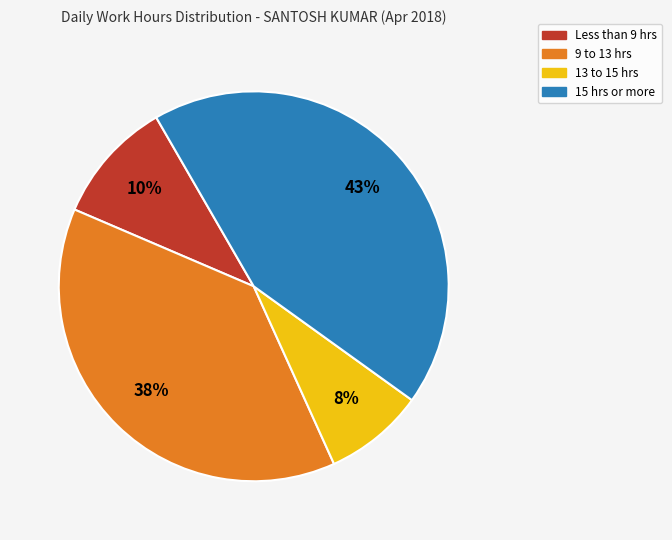

Rank the categories by value from highest to lowest.

15 hrs or more, 9 to 13 hrs, Less than 9 hrs, 13 to 15 hrs